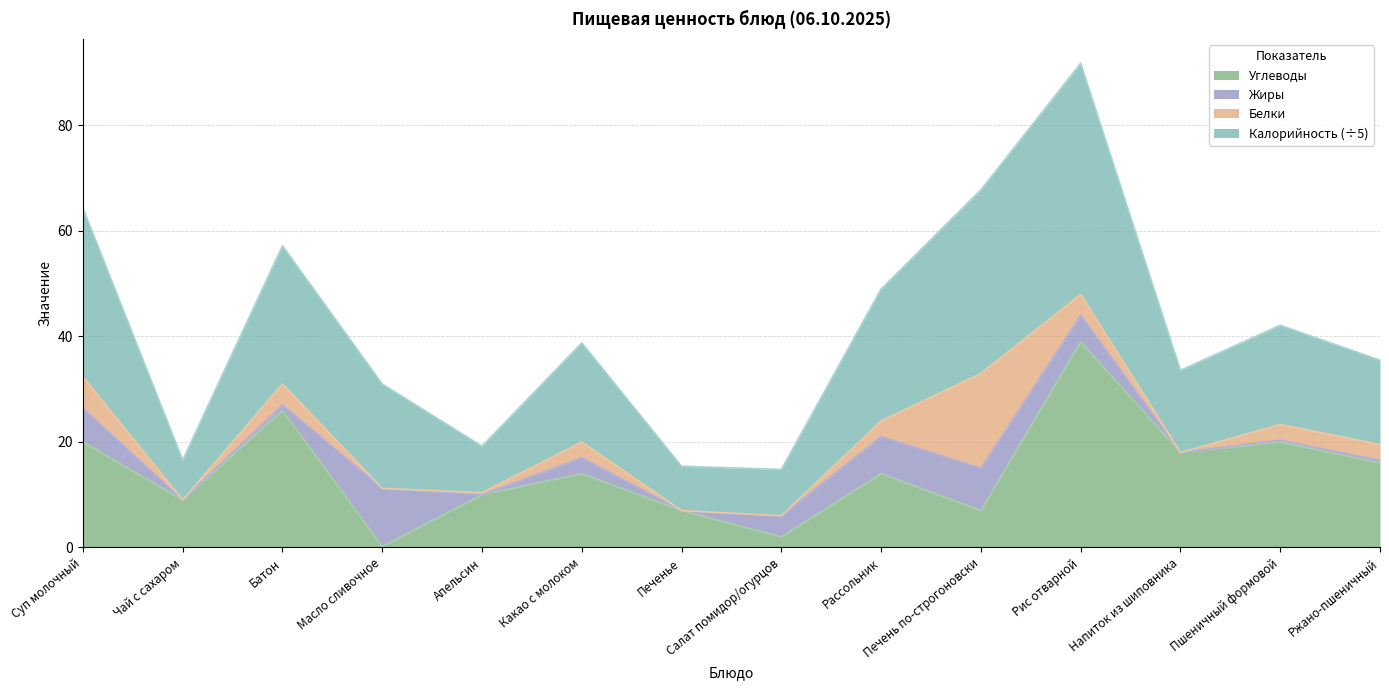

Which category has the highest value in the Углеводы series?

Рис отварной